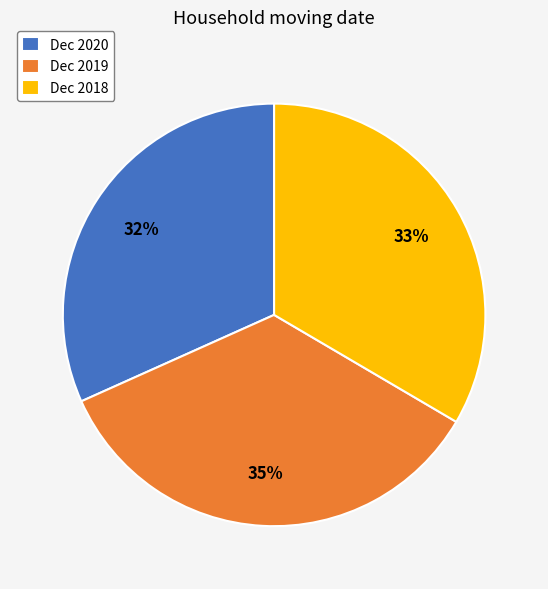

Between Dec 2018 and Dec 2019, which is larger?

Dec 2019